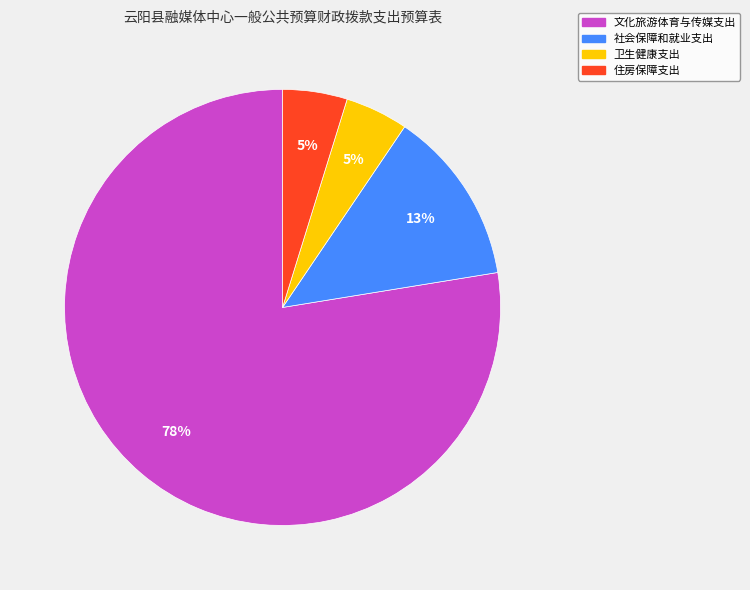

True or false: 卫生健康支出 accounts for 5% of the total.

True